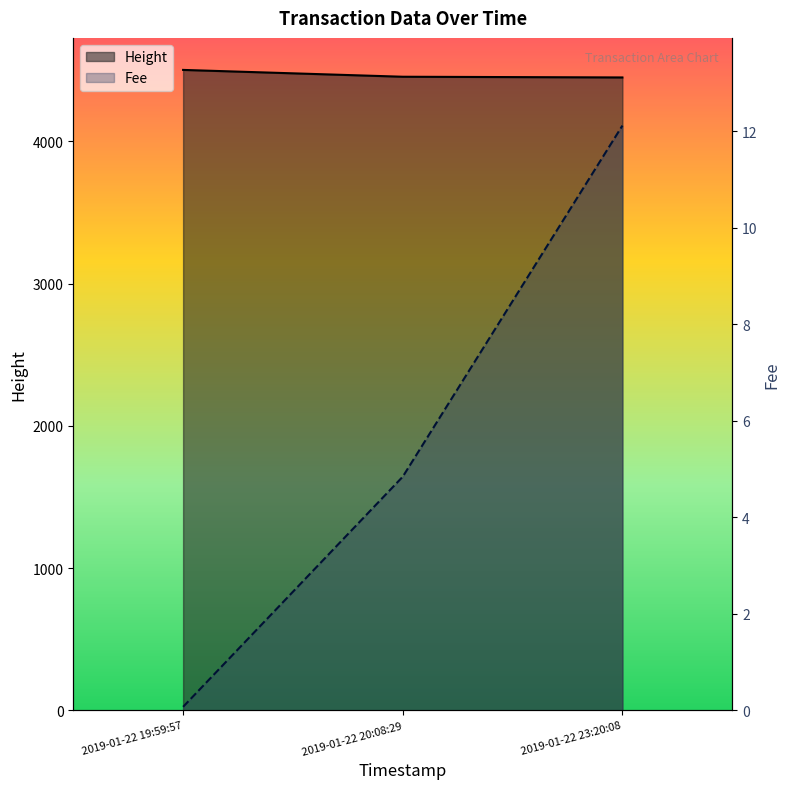

How many values in the Fee series are below 4?

1